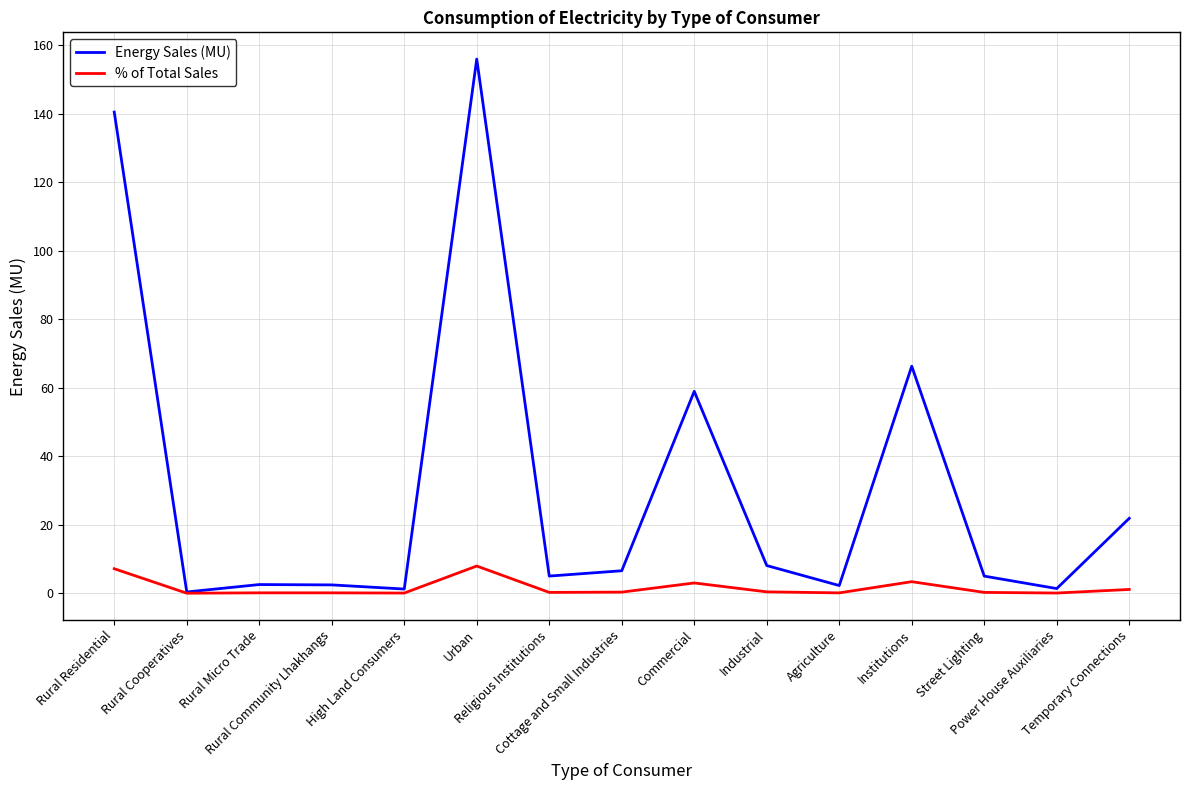

True or false: % of Total Sales has more than 2 interior local peaks.

True